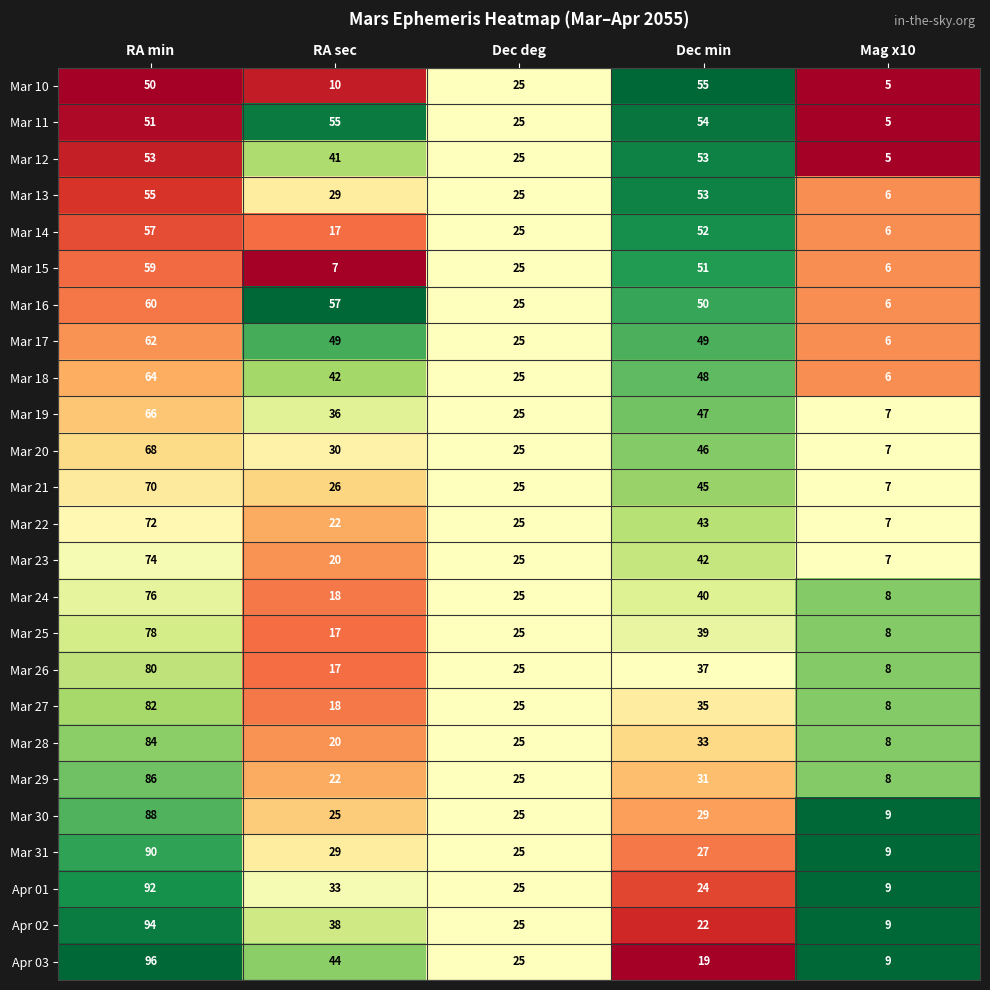

Which series has the largest range (max minus min)?

Apr 03